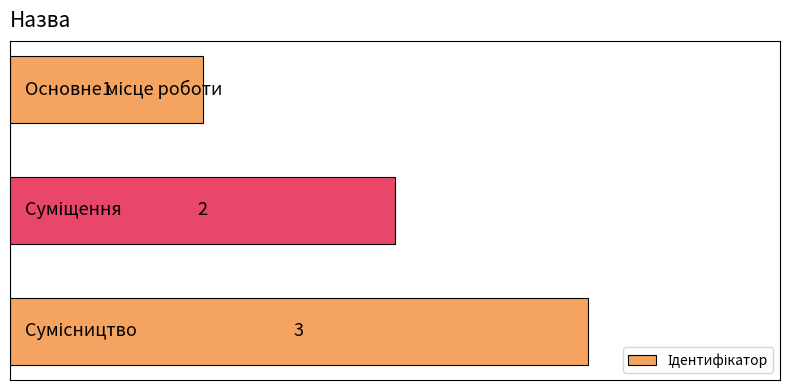

What is the difference between the maximum and minimum values?

2